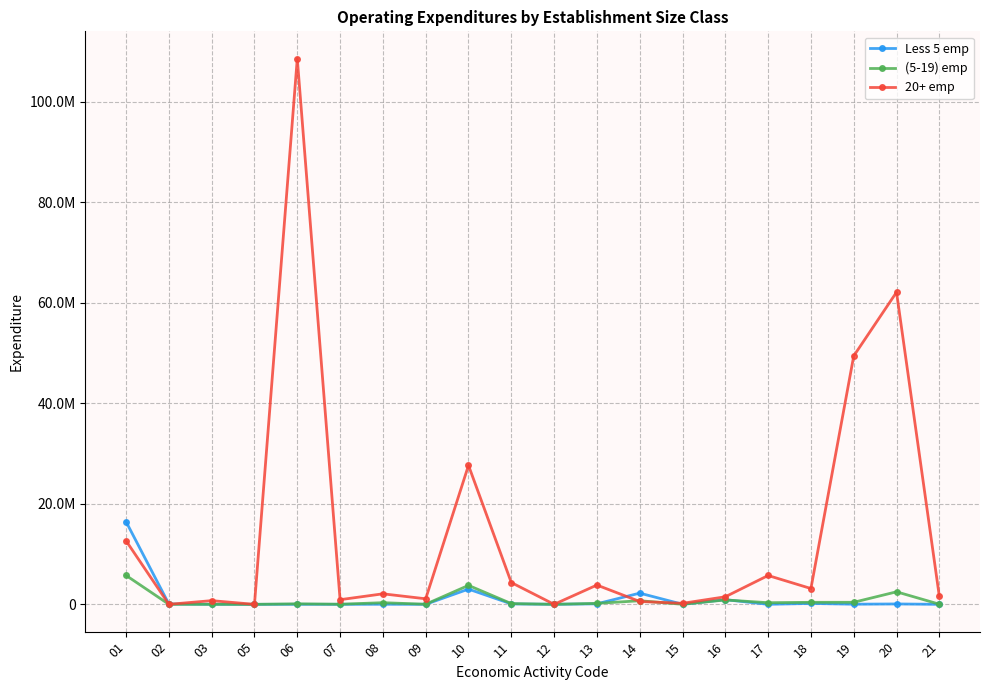

What are all the series names shown in the legend?

Less 5 emp, (5-19) emp, 20+ emp